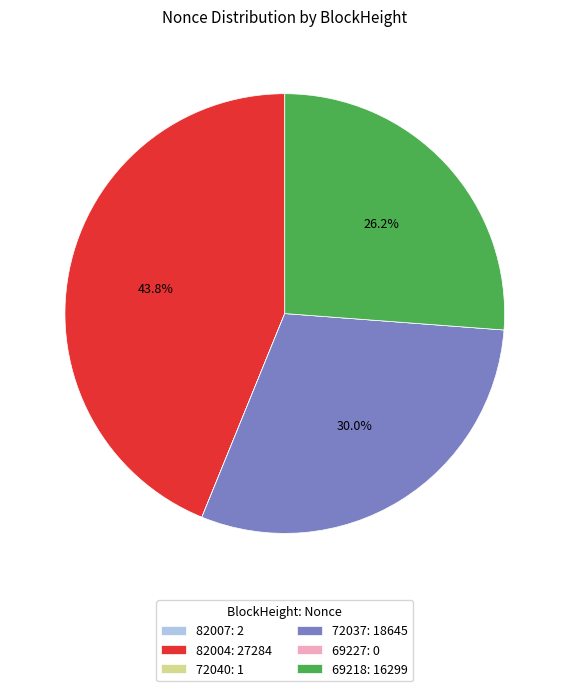

To the nearest percent, what is the difference between the largest and smallest slice percentages?

44%